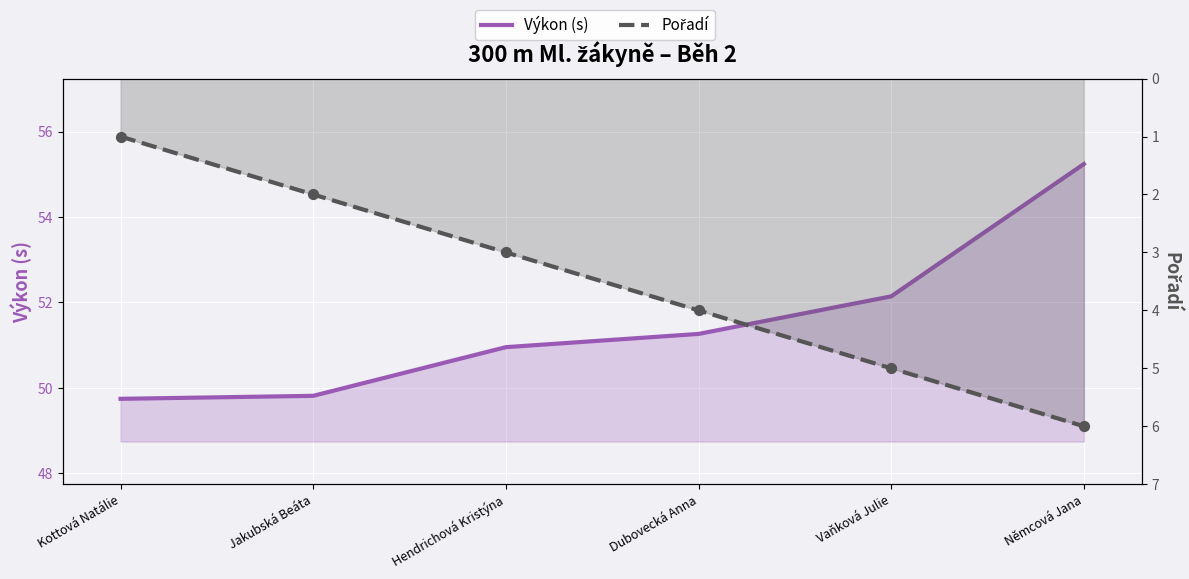

What is the total value across all series at Vaňková Julie?

57.1